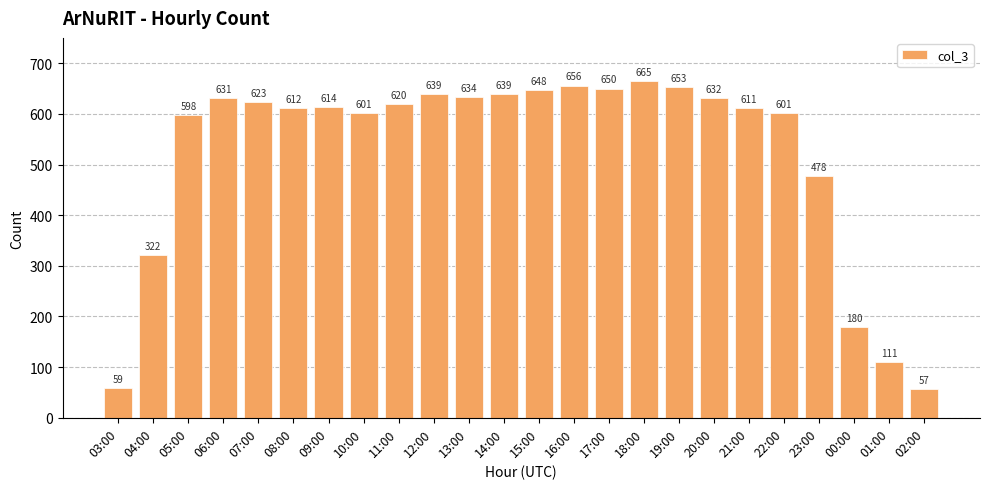

What is the change in value from 06:00 to 11:00?

-11